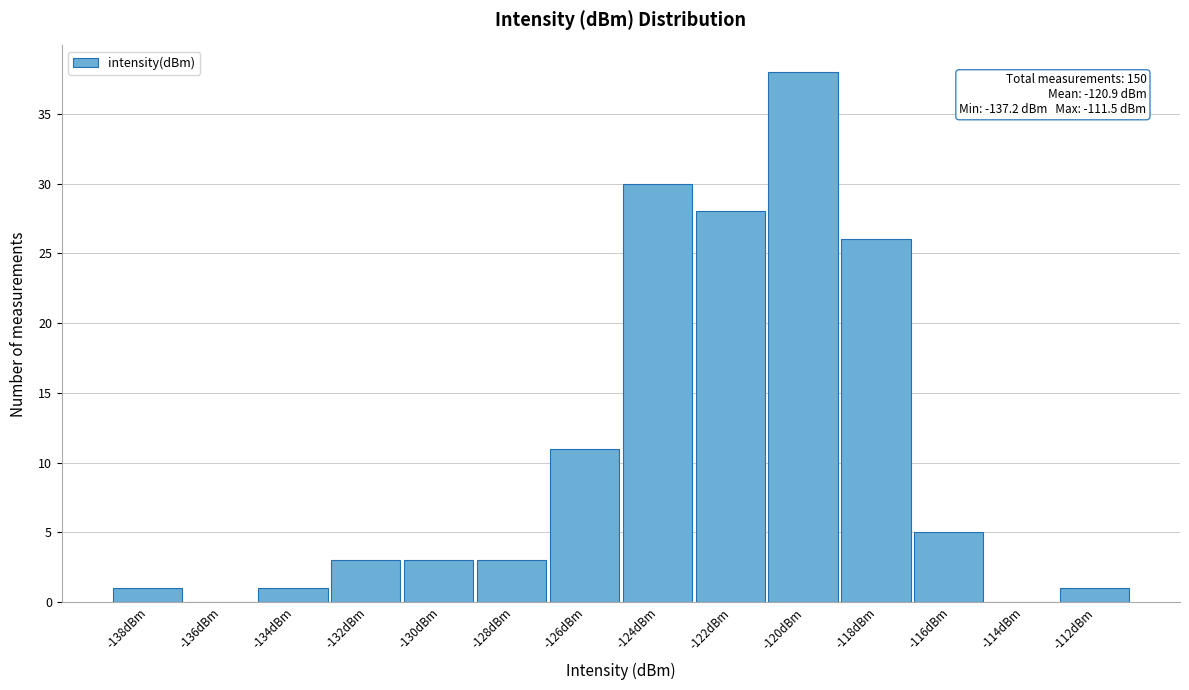

Reading right to left, extract all data points from this chart.

-112dBm=1	-114dBm=0	-116dBm=5	-118dBm=26	-120dBm=38	-122dBm=28	-124dBm=30	-126dBm=11	-128dBm=3	-130dBm=3	-132dBm=3	-134dBm=1	-136dBm=0	-138dBm=1